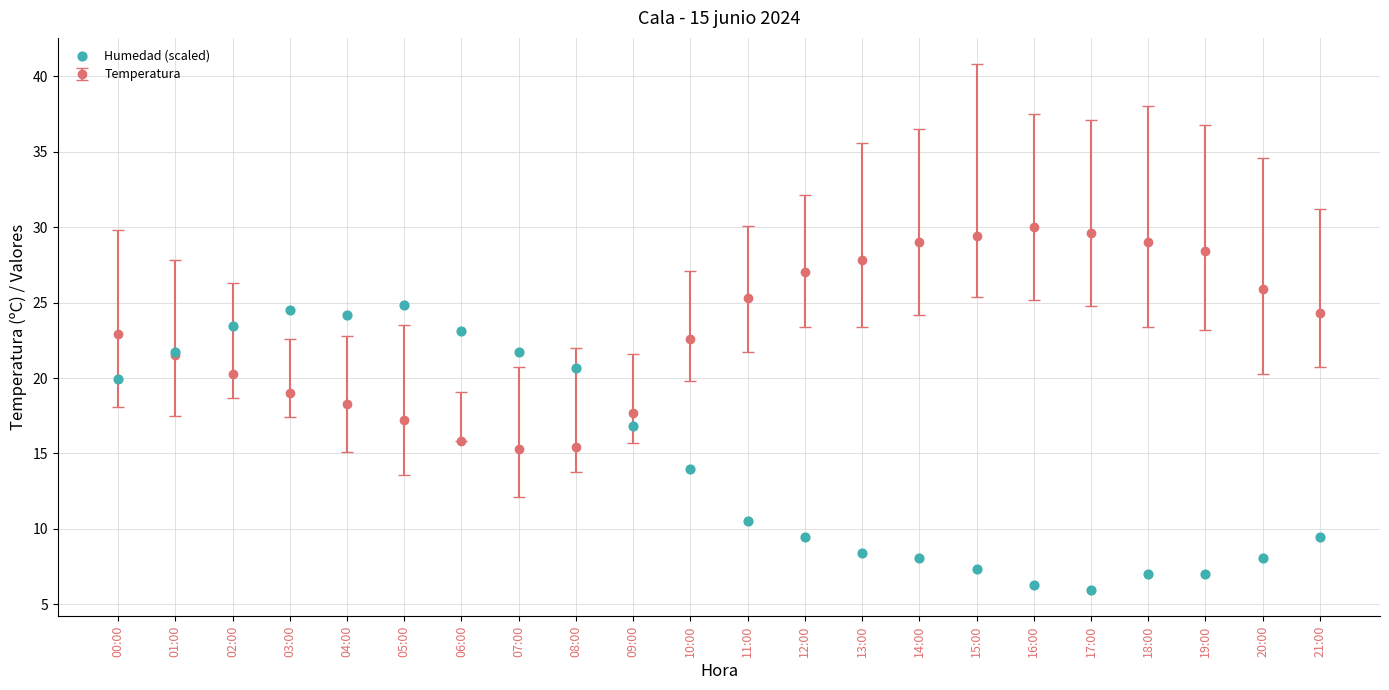

What is the change in value from 11:00 to 13:00?

-2.1